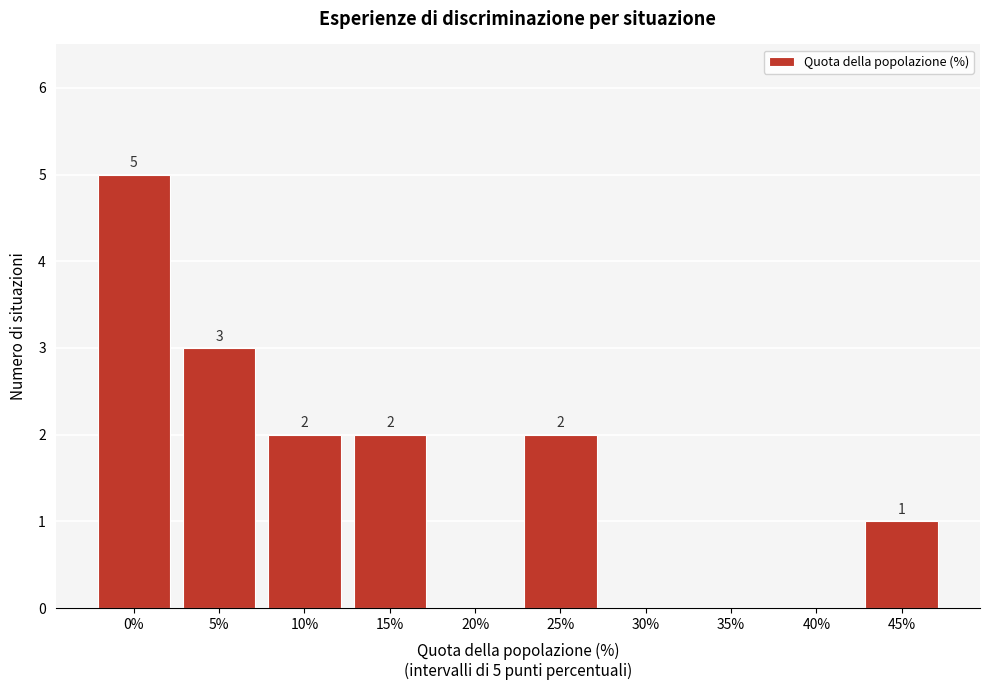

Reading right to left, list all the values displayed in this chart.

45%=1	40%=0	35%=0	30%=0	25%=2	20%=0	15%=2	10%=2	5%=3	0%=5